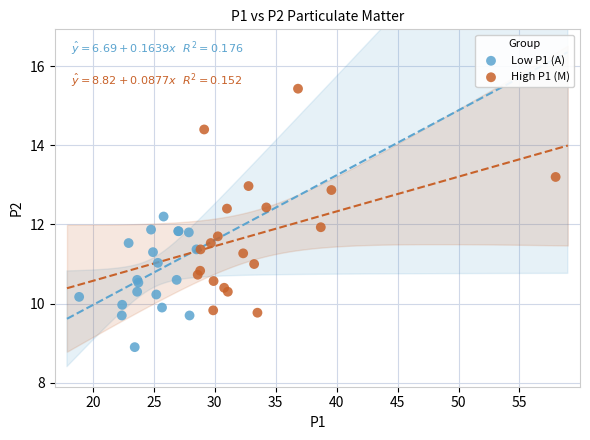

Which series reaches the minimum Y coordinate?

Low P1 (A)